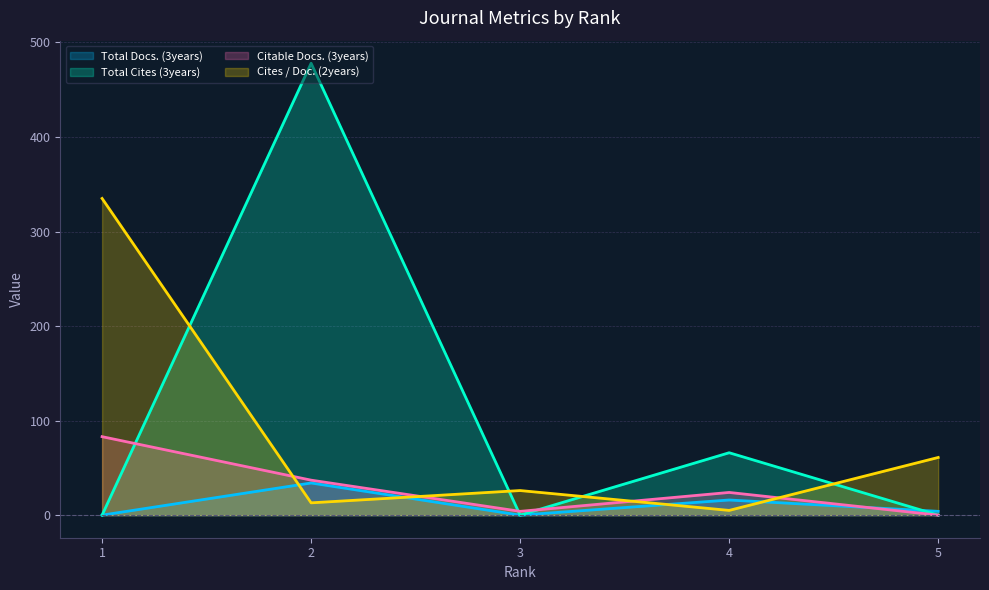

How many interior local valleys does the Citable Docs. (3years) series have?

1